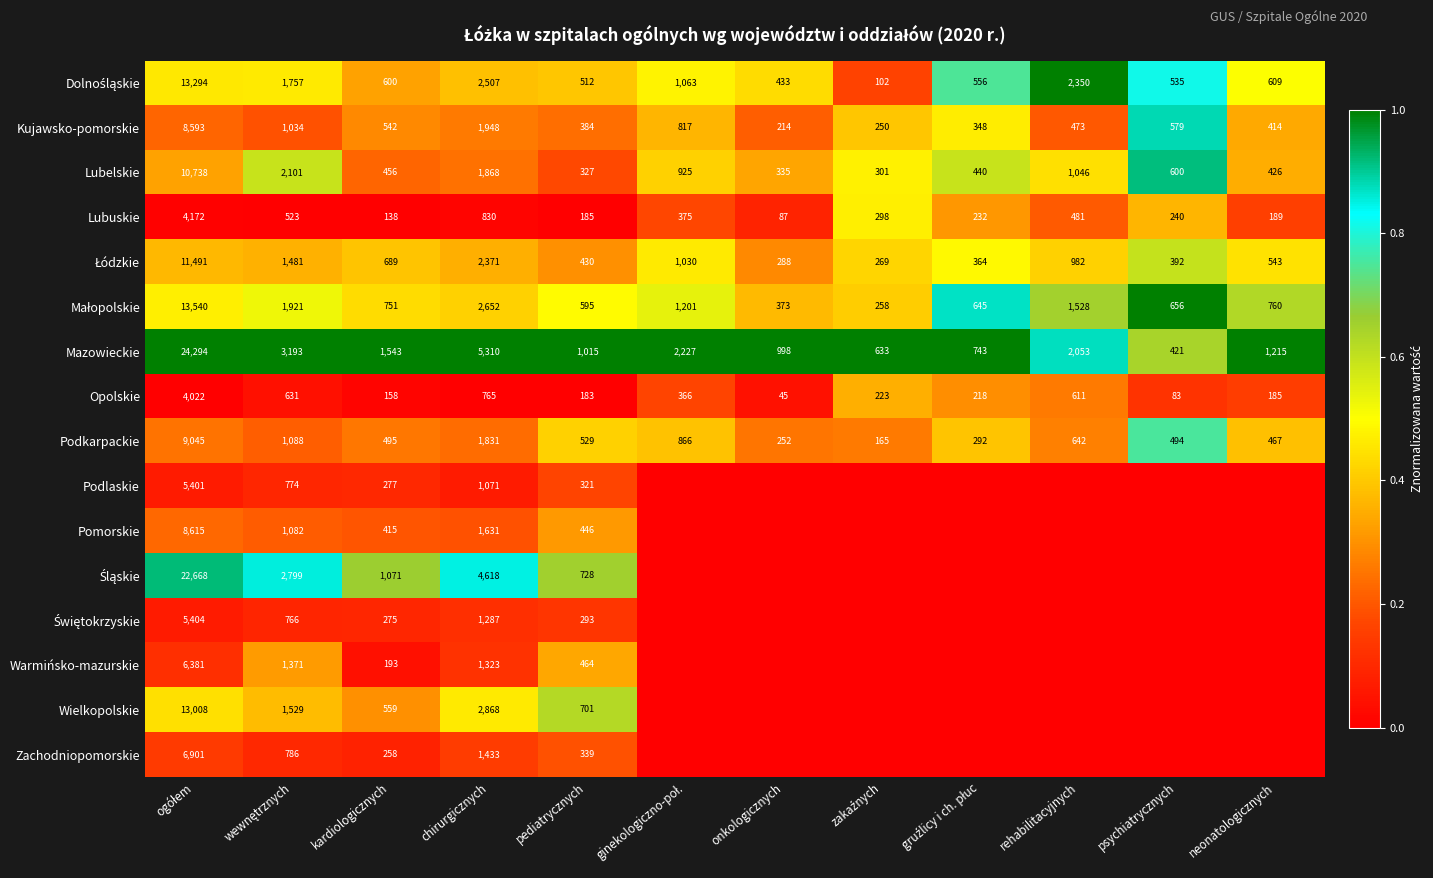

Where is Kujawsko-pomorskie nearest to the value 4403?

chirurgicznych